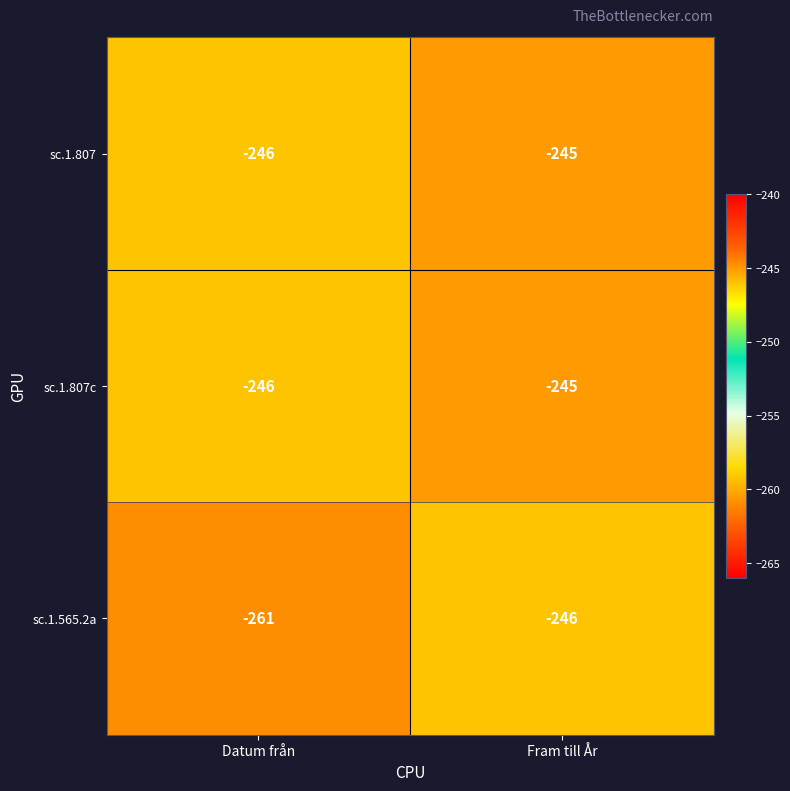

What is the total value across all series at Fram till År?

-736